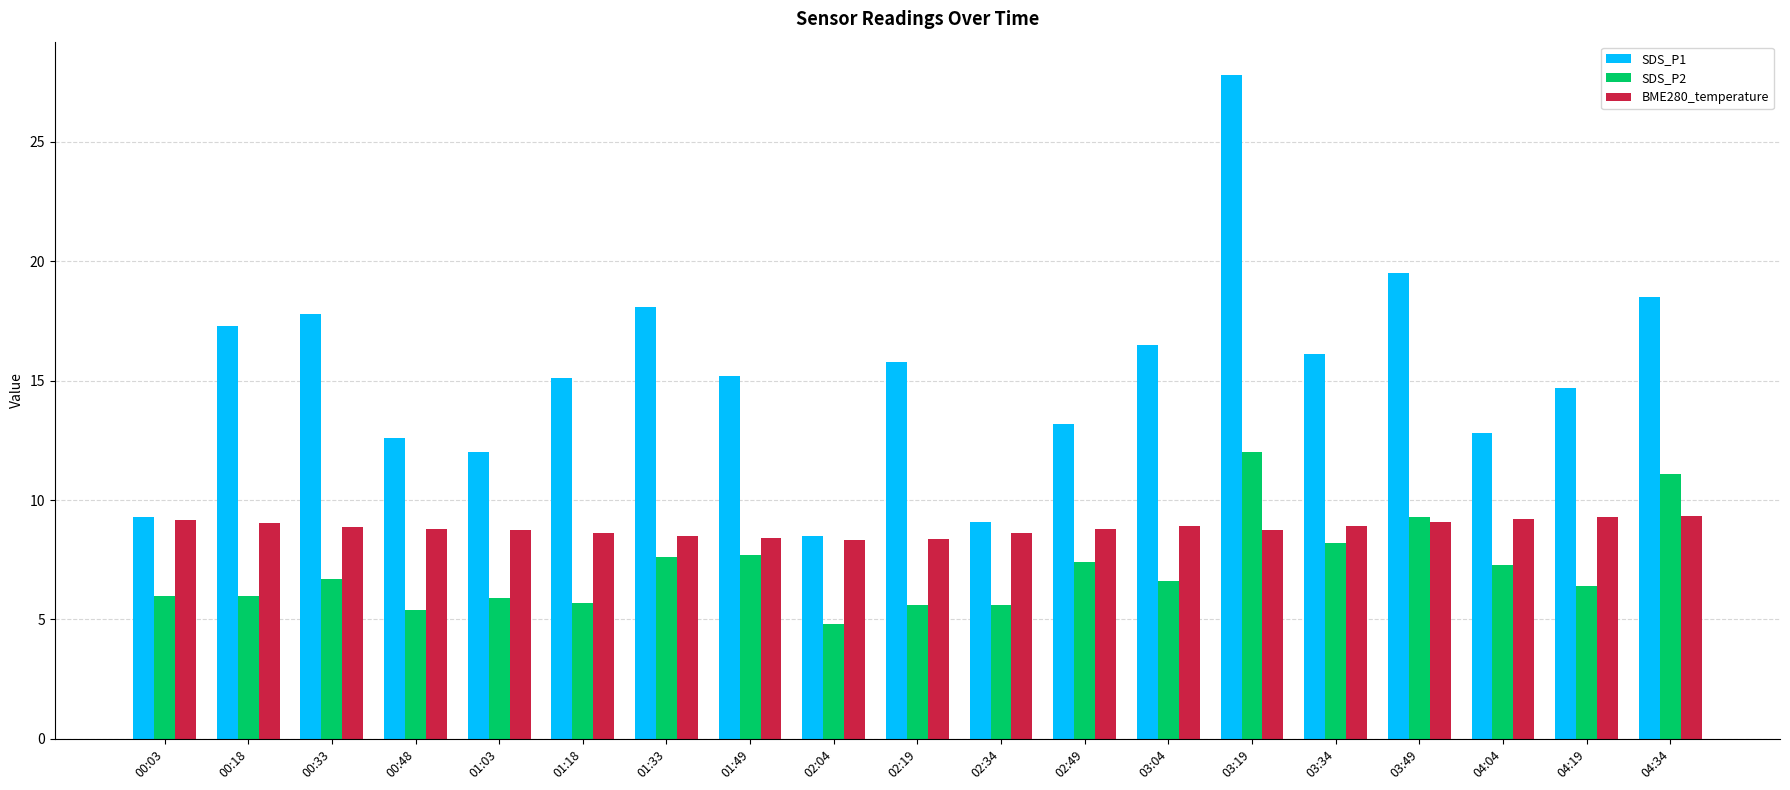

At which category is the sum across all series the highest?

03:19